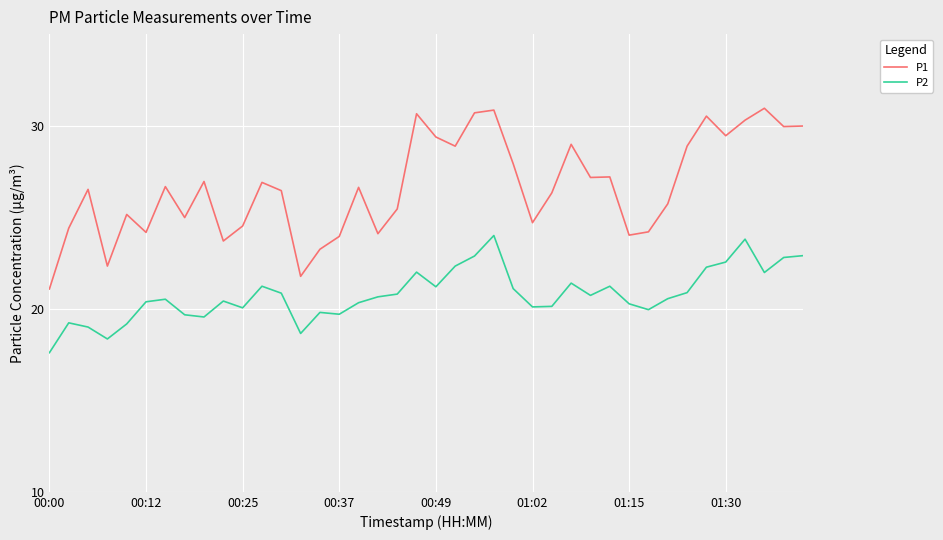

Rank the series by their maximum value, from highest to lowest.

P1, P2